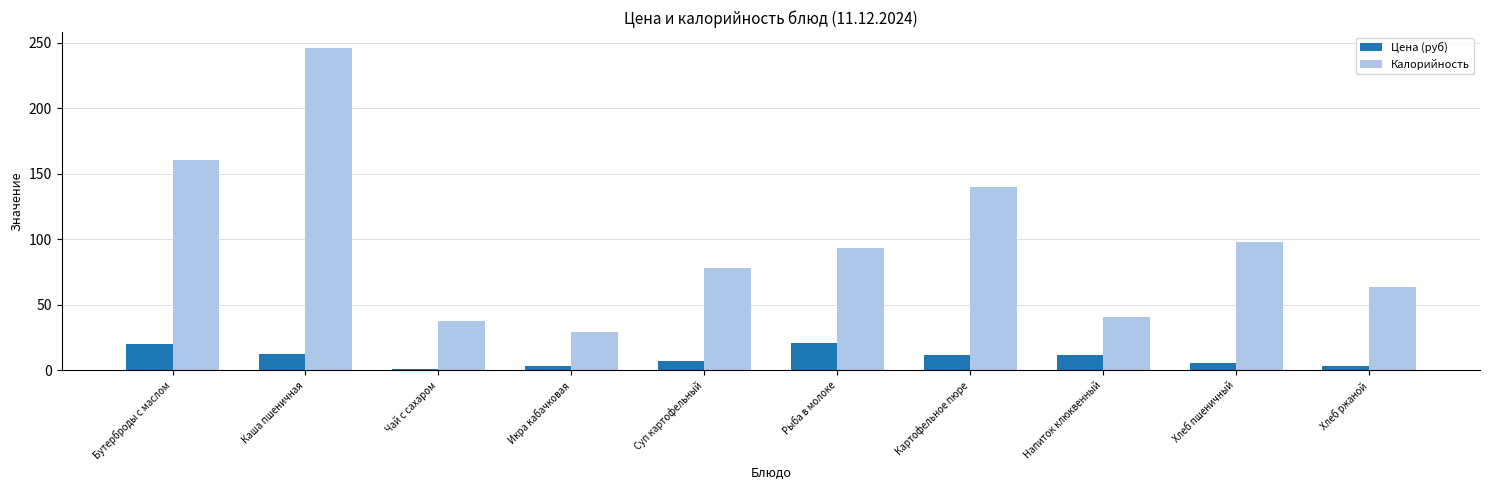

What is the difference between the Калорийность values at Бутерброды с маслом and Хлеб пшеничный?

63.0